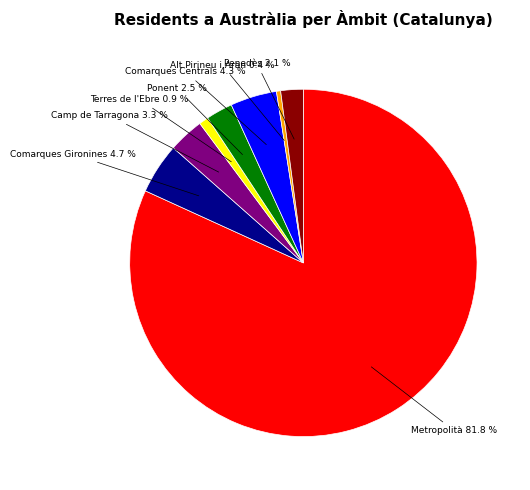

Is it true that Penedès is 2% of the pie?

True